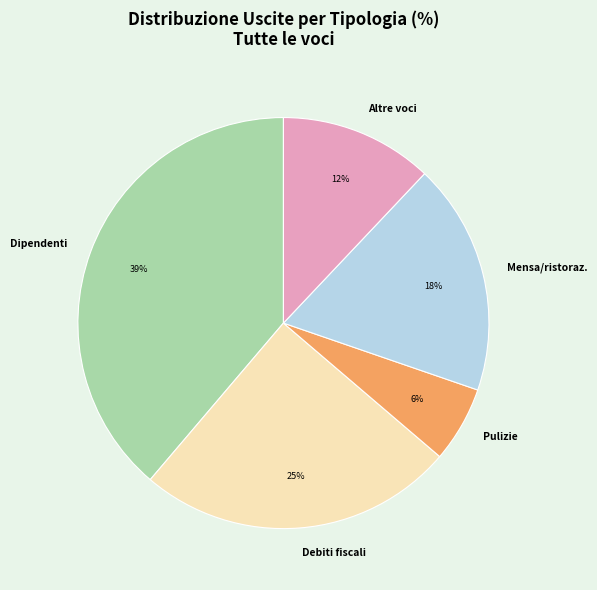

Is there any slice that represents more than half of the pie?

No